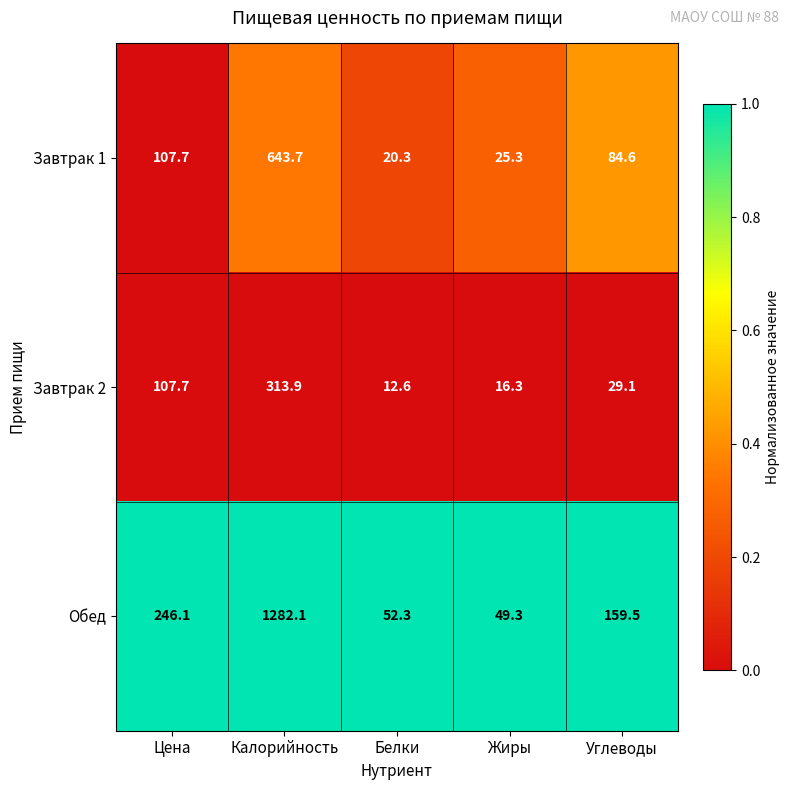

Is it true that Завтрак 1 equals 643.7 at Калорийность?

True